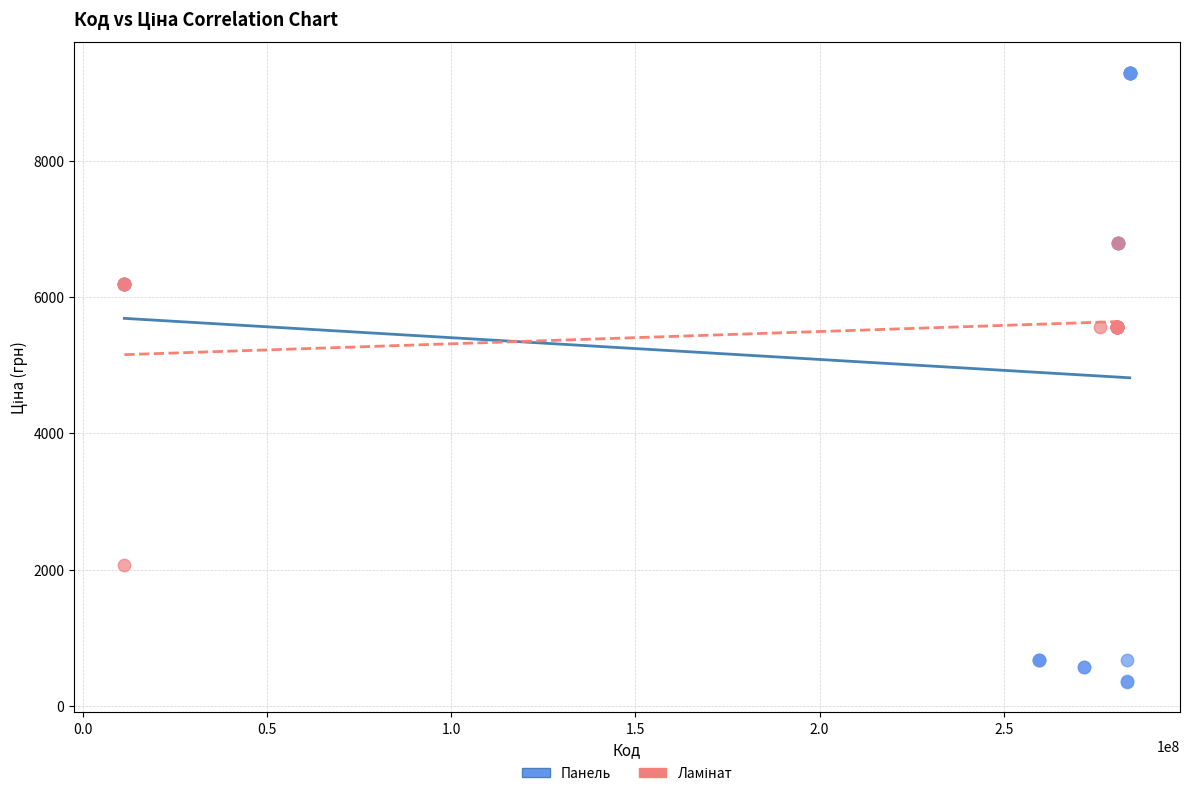

Which series reaches the minimum Y coordinate?

Панель